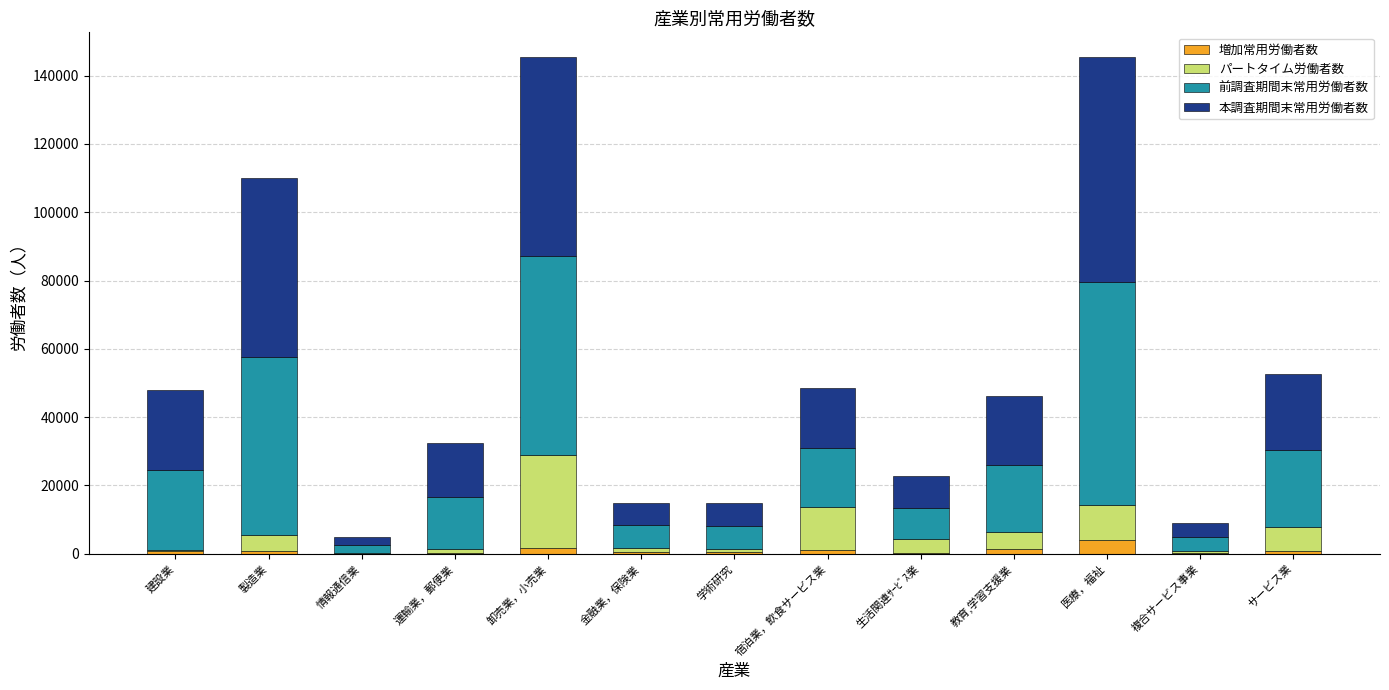

The 増加常用労働者数 series shows 4024 at 医療，福祉. True or false?

True